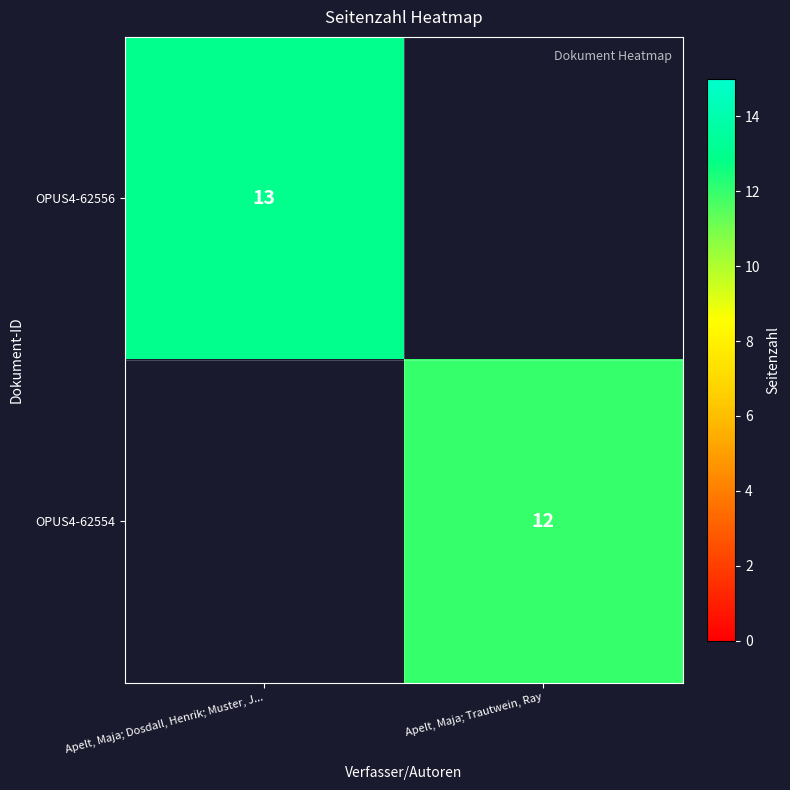

Is the value of OPUS4-62554 at Apelt, Maja; Trautwein, Ray greater than the value of OPUS4-62556 at Apelt, Maja; Dosdall, Henrik; Muster, J...?

No